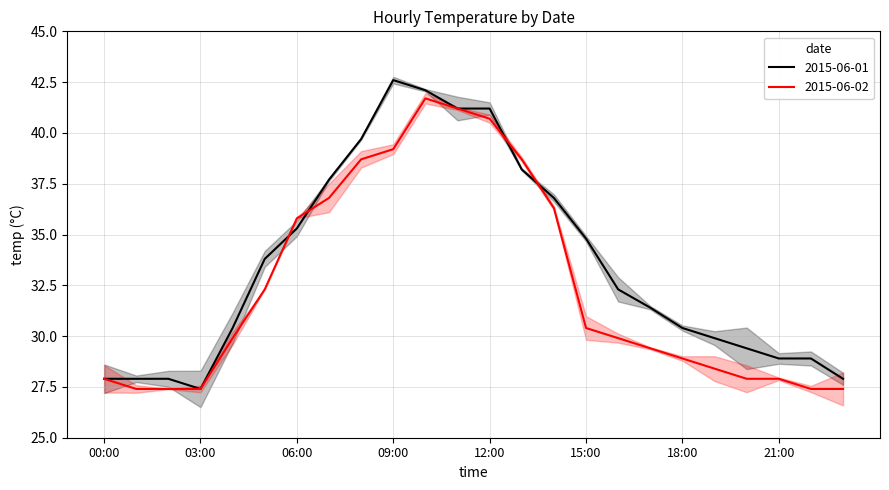

Is it true that 2015-06-02 equals 62.8 at 06:00?

False